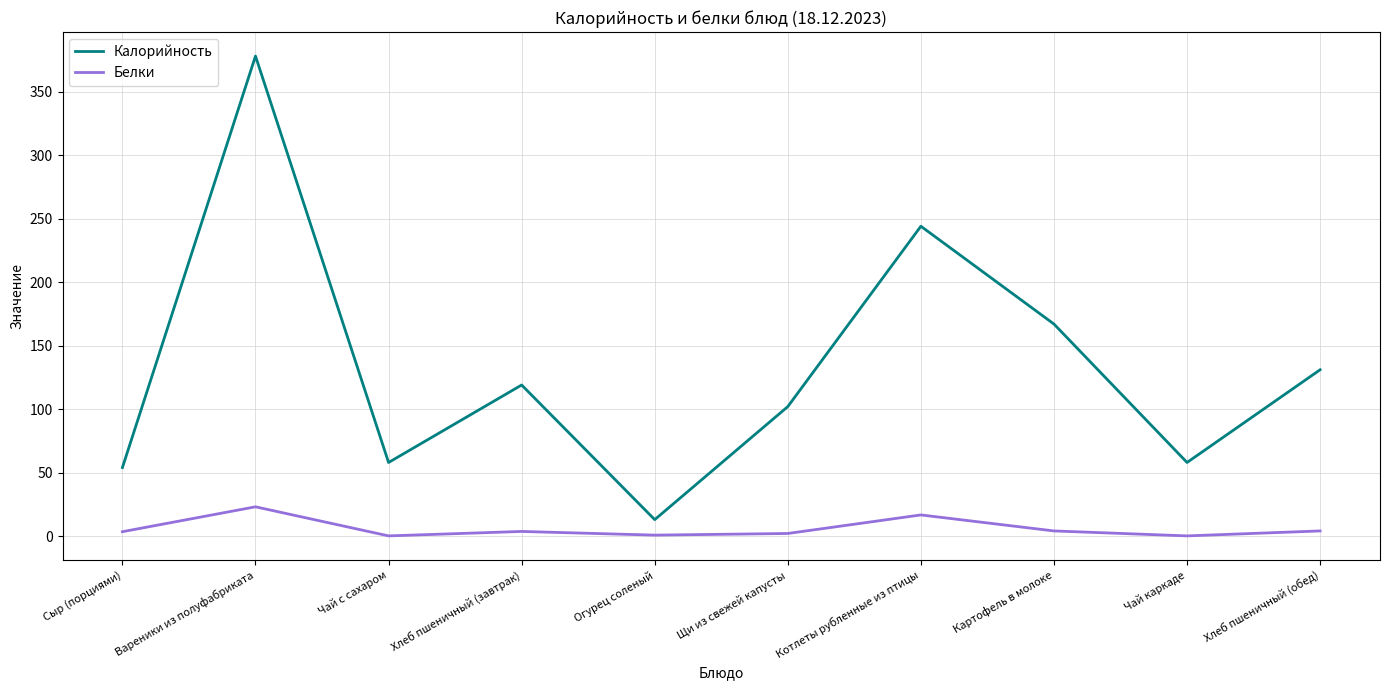

What is the spread (max minus min) of values at Чай с сахаром?

57.8